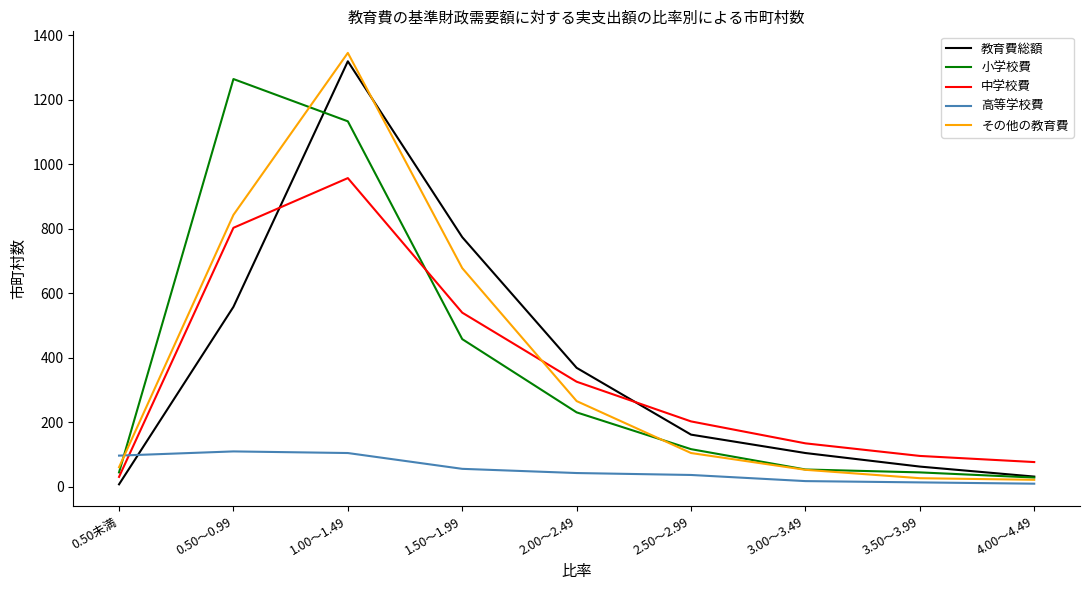

Which series has the widest spread of values?

その他の教育費